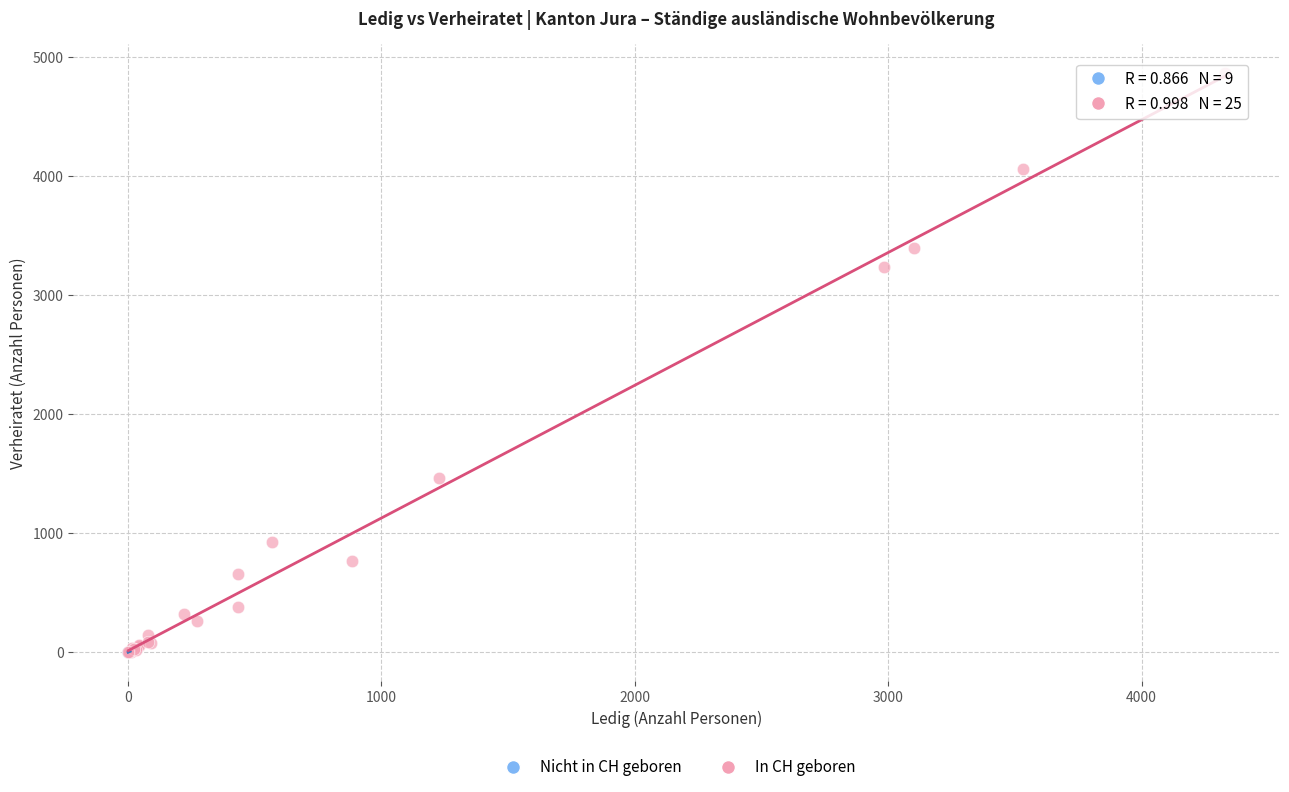

Which series contains the highest Y value?

In CH geboren